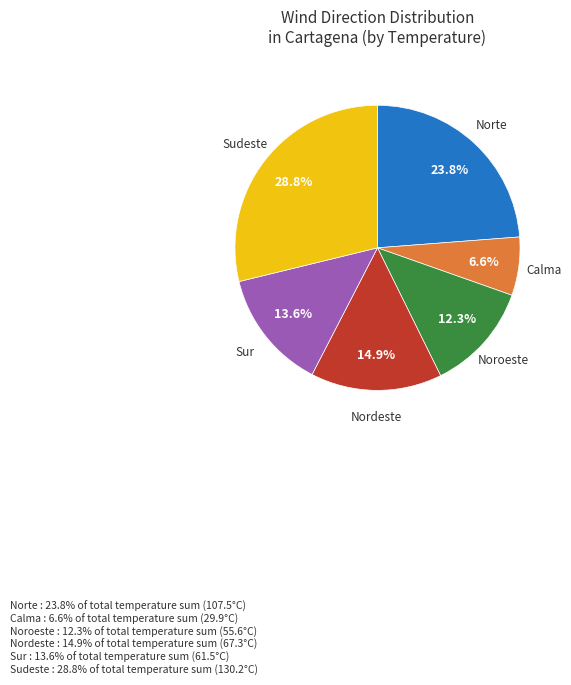

Does any single category account for the majority?

No